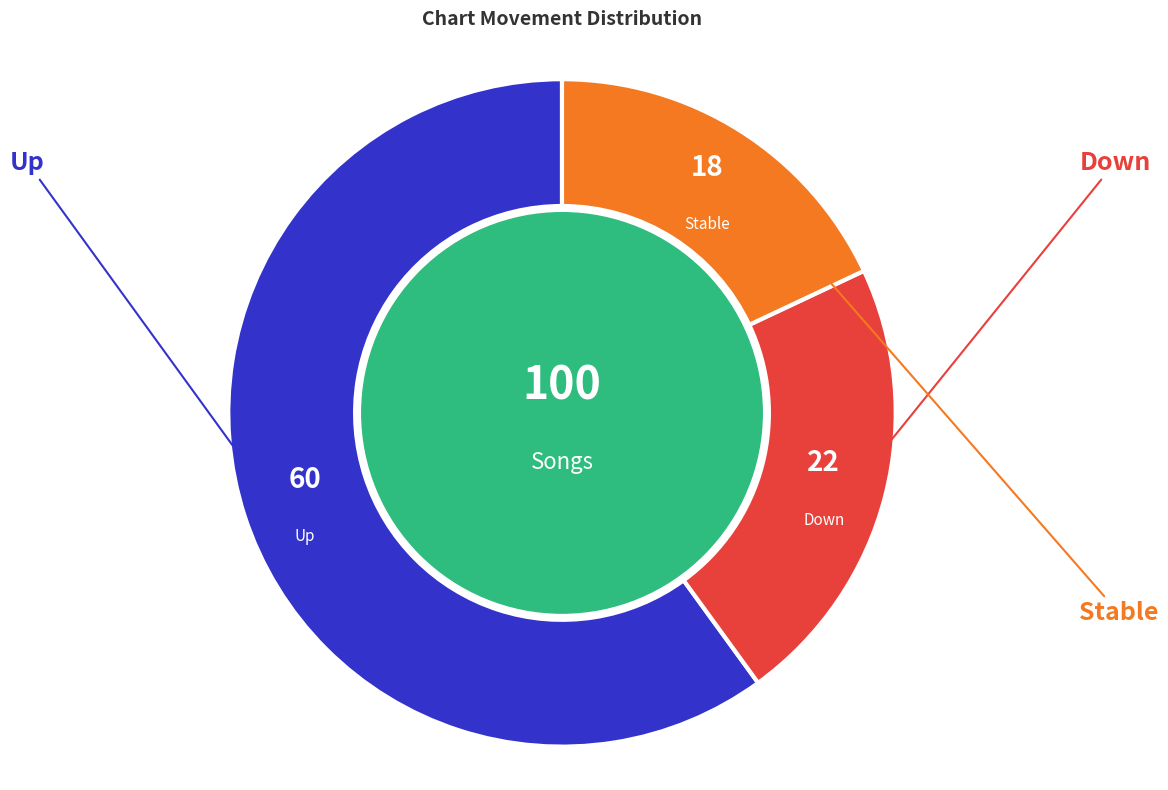

How many slices are in this pie chart?

3